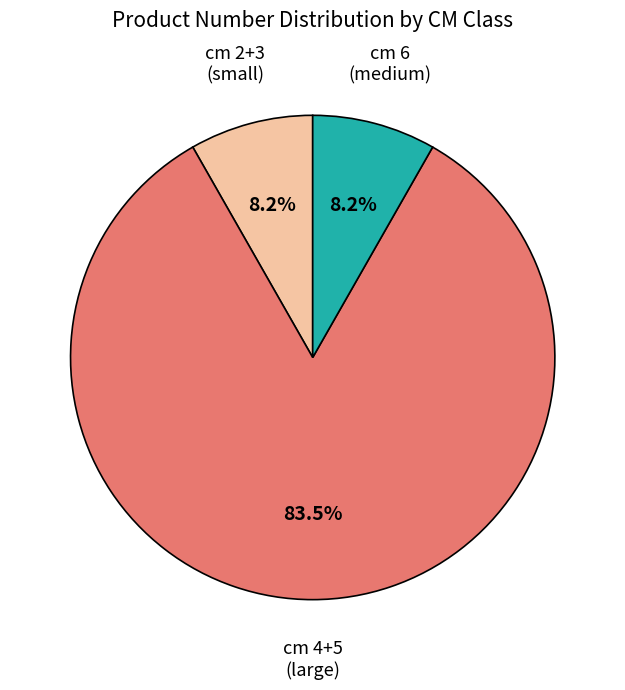

What percentage do cm 6 (medium) and cm 4+5 (large) together represent?

91.8%